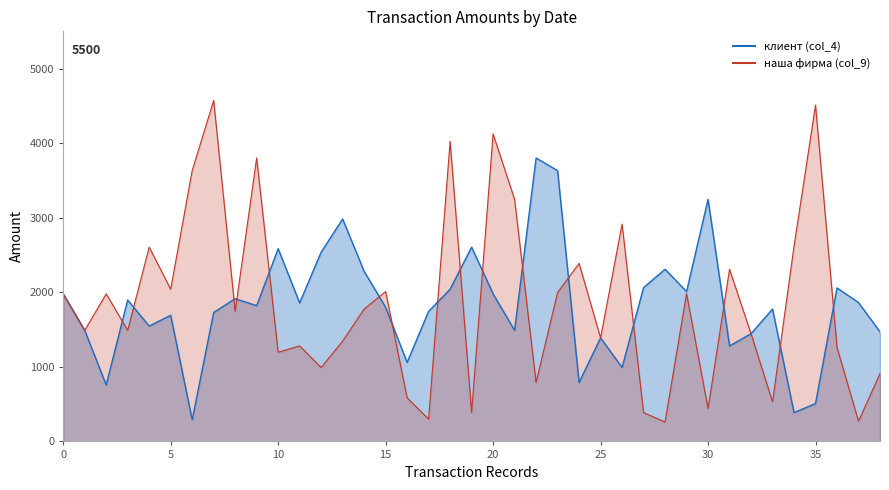

What is the label of the 35th point from the left?

06.08.14